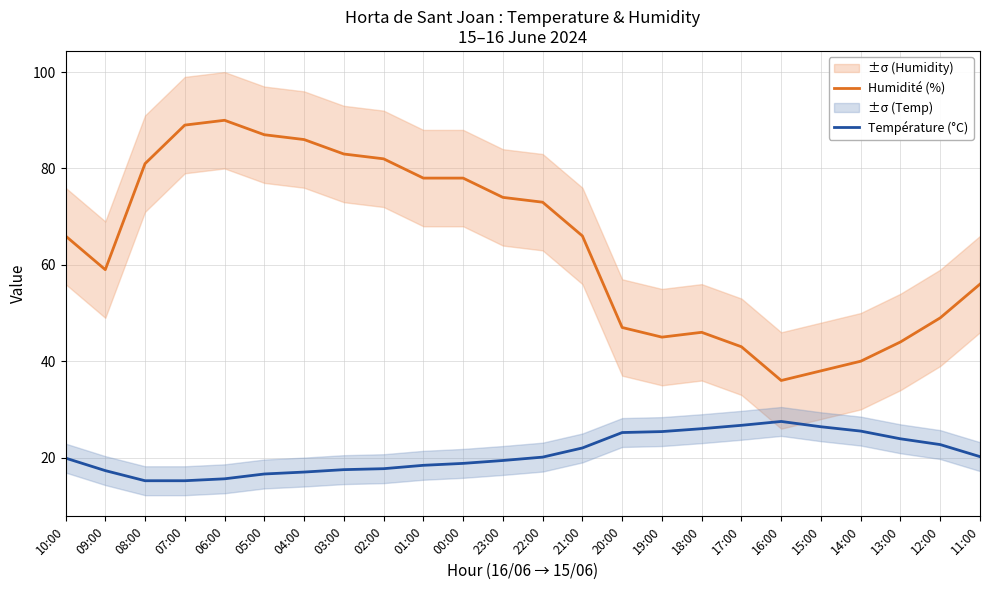

Reading left to right, extract all data points from this chart.

Humidité (%): 66.0	59.0	81.0	89.0	90.0	87.0	86.0	83.0	82.0	78.0	78.0	74.0	73.0	66.0	47.0	45.0	46.0	43.0	36.0	38.0	40.0	44.0	49.0	56.0
Température (°C): 19.9	17.3	15.2	15.2	15.6	16.6	17.0	17.5	17.7	18.4	18.8	19.4	20.1	22.0	25.2	25.4	26.0	26.7	27.5	26.4	25.5	23.9	22.7	20.2